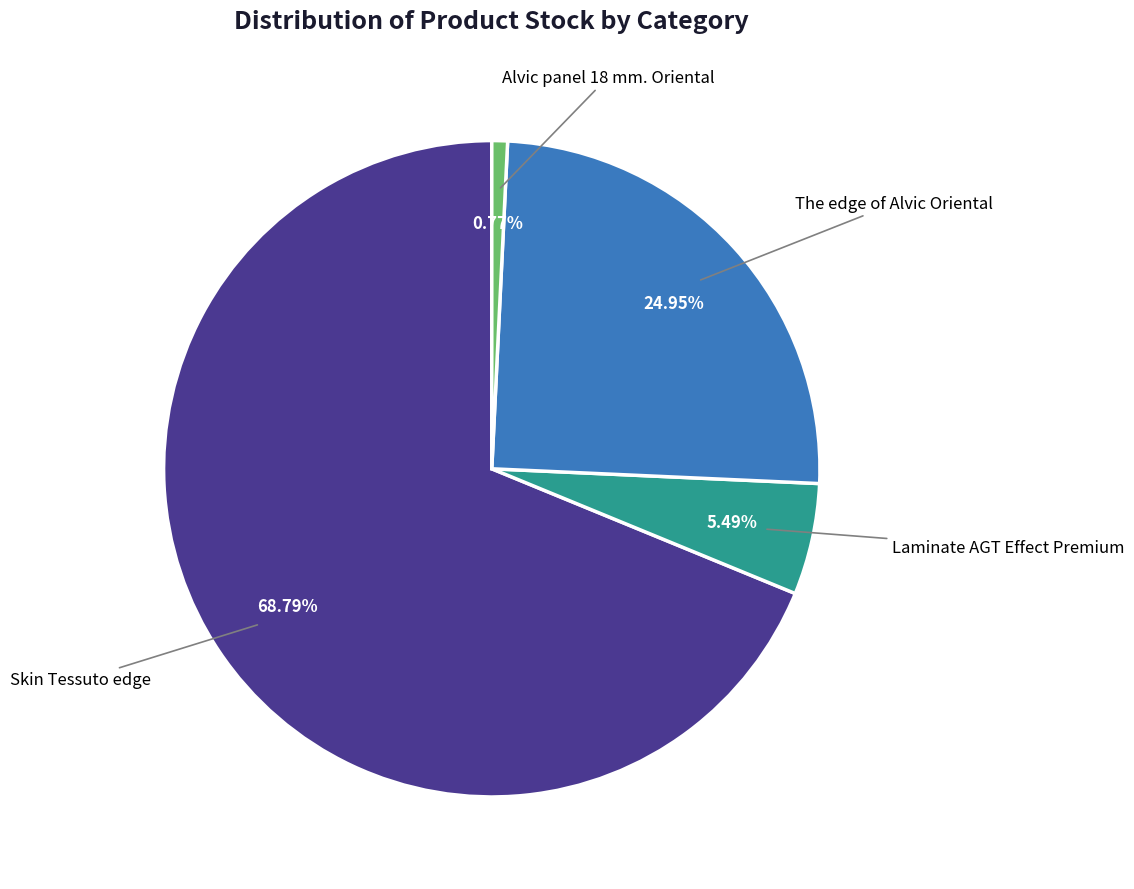

Is there any slice that represents more than half of the pie?

Yes